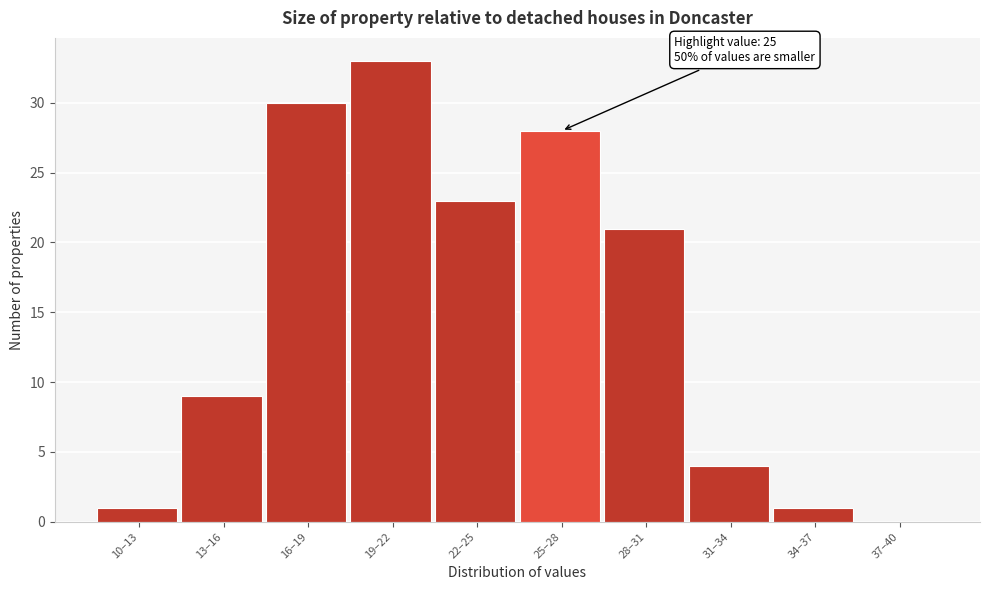

Reading left to right, what are all the values shown in this chart?

10–13=1	13–16=9	16–19=30	19–22=33	22–25=23	25–28=28	28–31=21	31–34=4	34–37=1	37–40=0